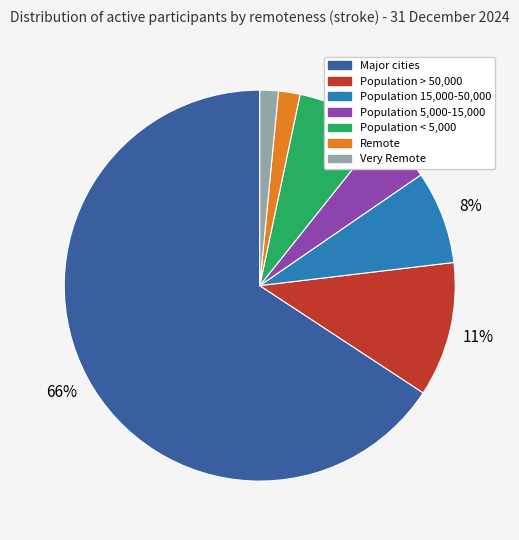

Between Major cities and Population 15,000-50,000, which is larger?

Major cities